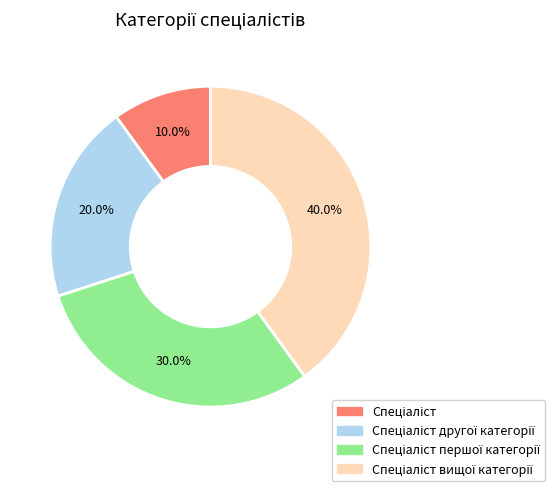

Is there a majority slice in this chart?

No